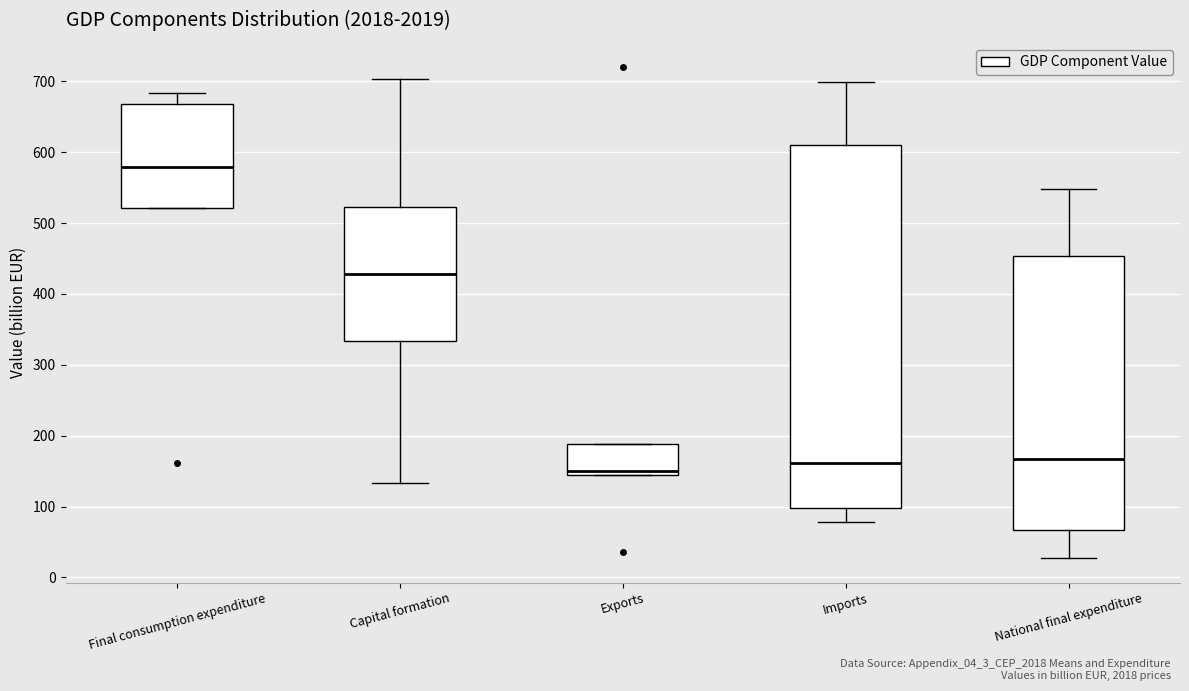

Where does the median line of the box for Final consumption expenditure sit on the y-axis? The values are not printed on the chart, so give them approximately, as read against the axis.

580